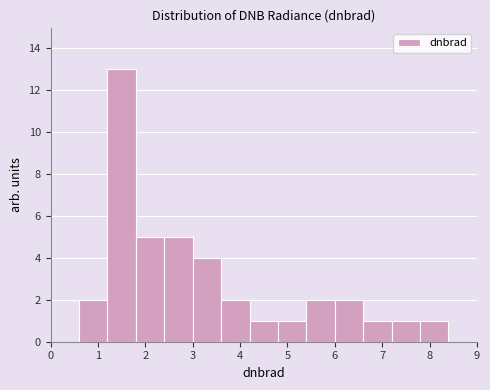

How tall is the bar that spans 6.0 to 6.6 on the x-axis? The values are not printed on the chart, so give them approximately, as read against the axis.

2